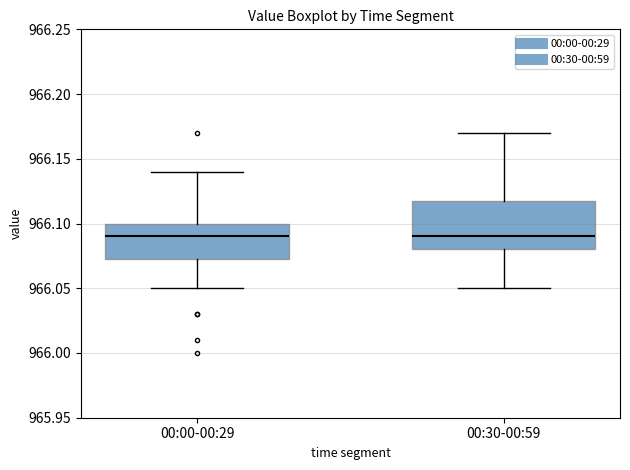

Where does the lower whisker of the box for 00:30-00:59 end on the y-axis? The values are not printed on the chart, so give them approximately, as read against the axis.

966.050